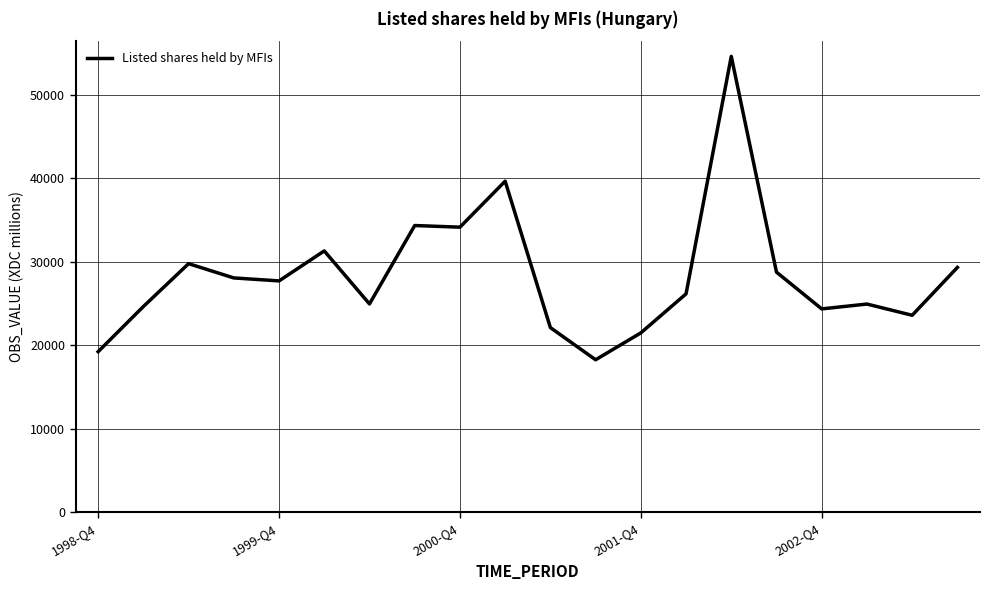

What is the greatest value displayed?

54574